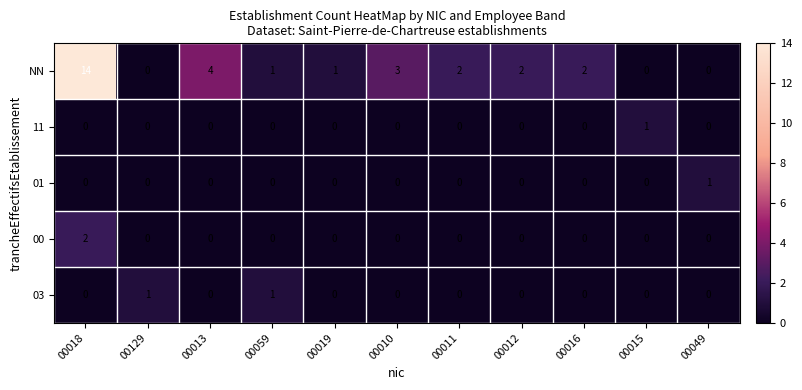

What is the spread (max minus min) of values at 00015?

1